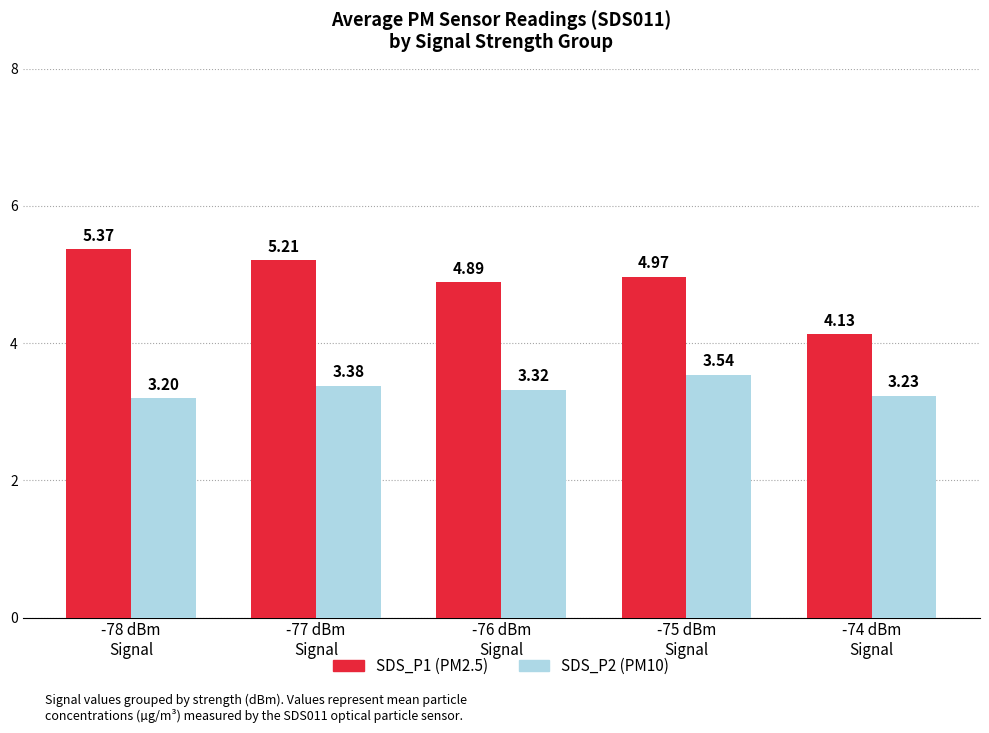

How many bars are there in total?

10